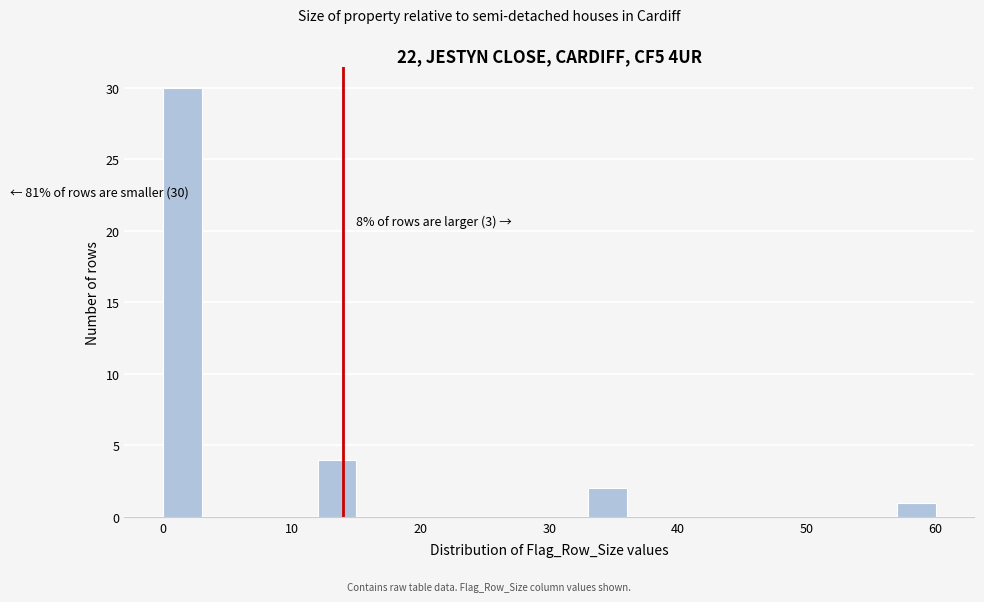

Read against the x-axis, roughly where is the centre of the tallest bar?

2